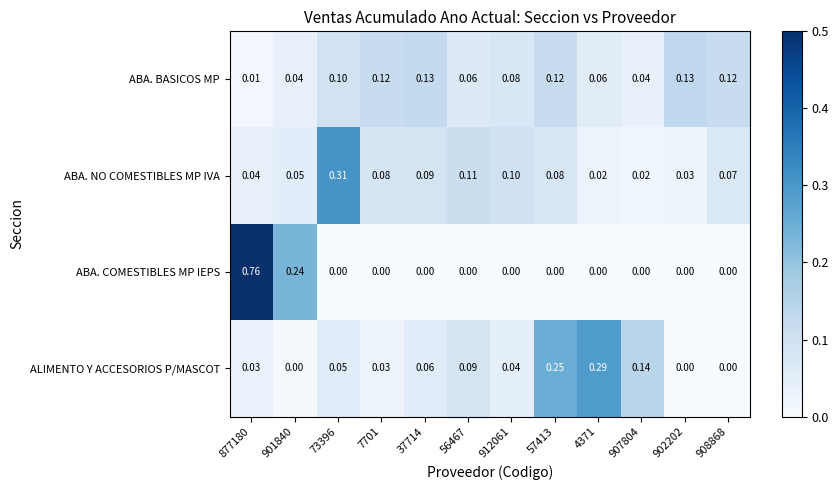

Is the value of ABA. NO COMESTIBLES MP IVA at 901840 greater than the value of ABA. COMESTIBLES MP IEPS at 7701?

Yes